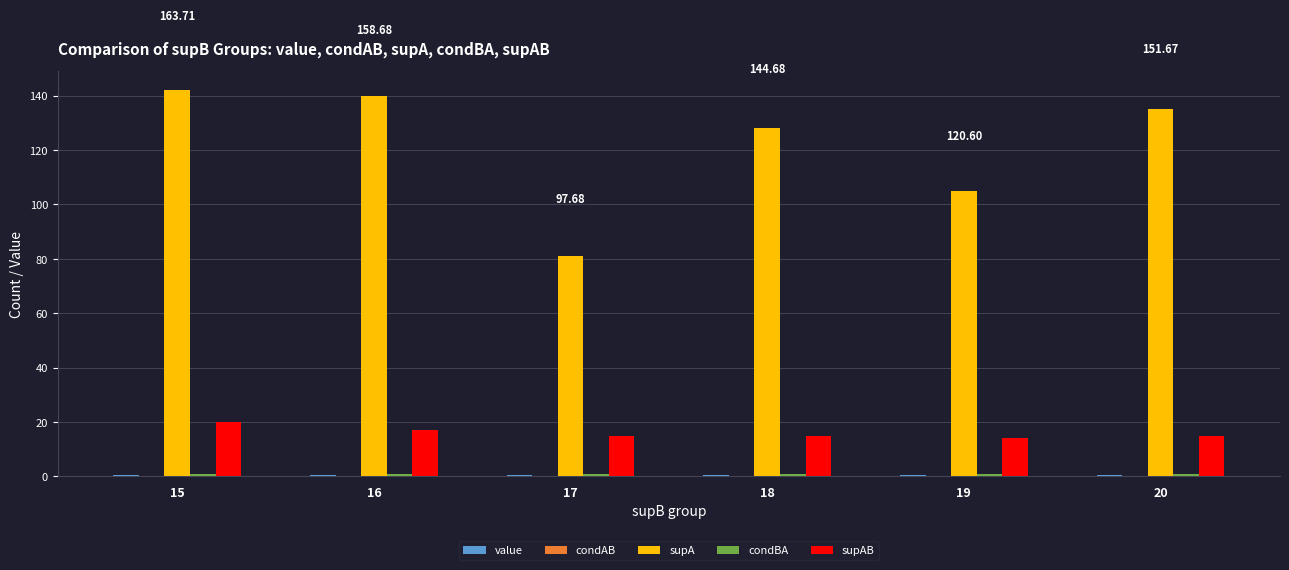

Which series has the largest total across all categories?

supA